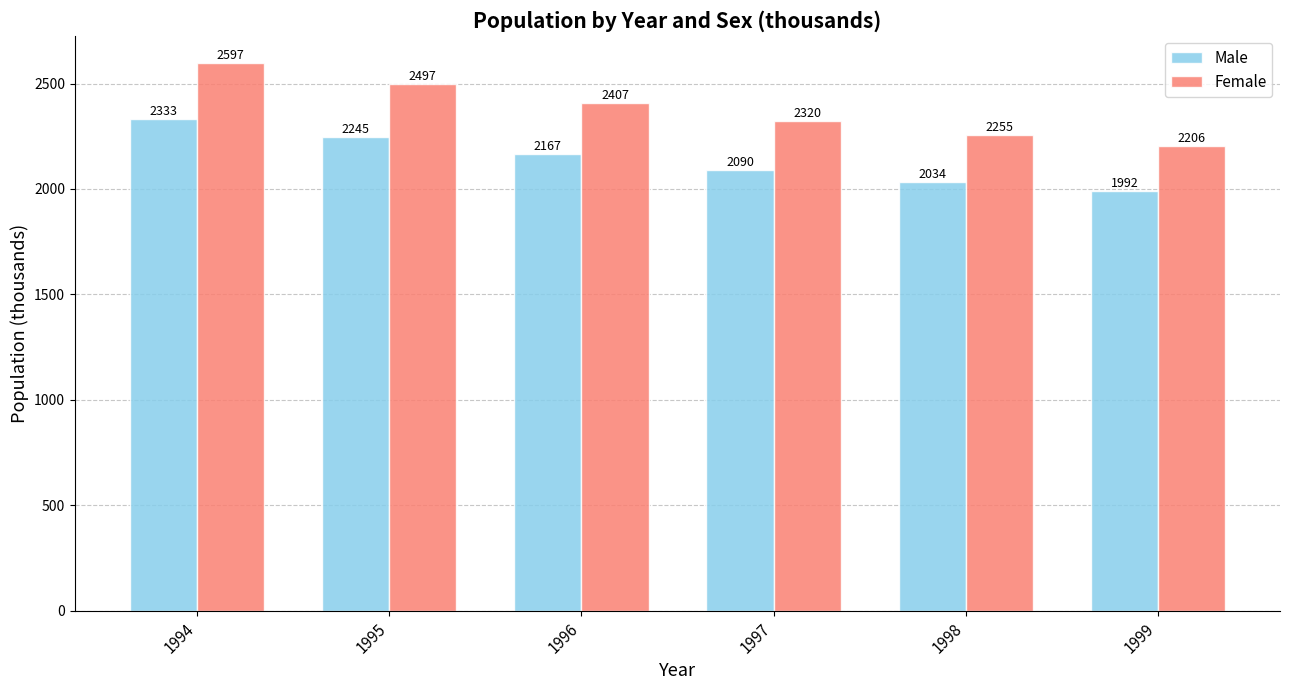

What is the difference between the Female values at 1996 and 1999?

201.0